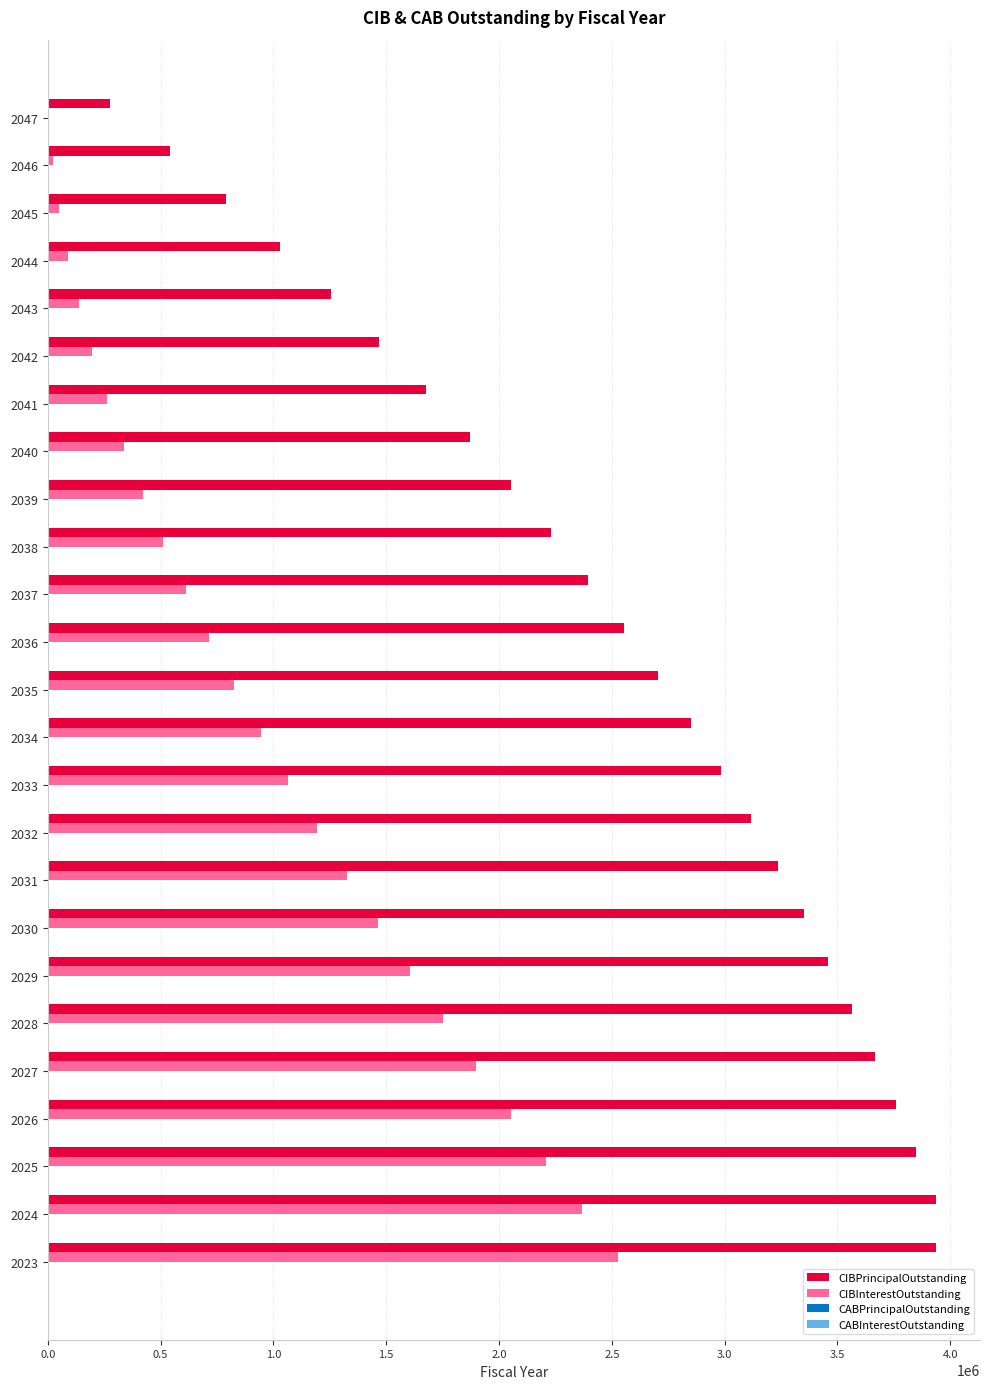

Which series has the largest total across all categories?

CIBPrincipalOutstanding